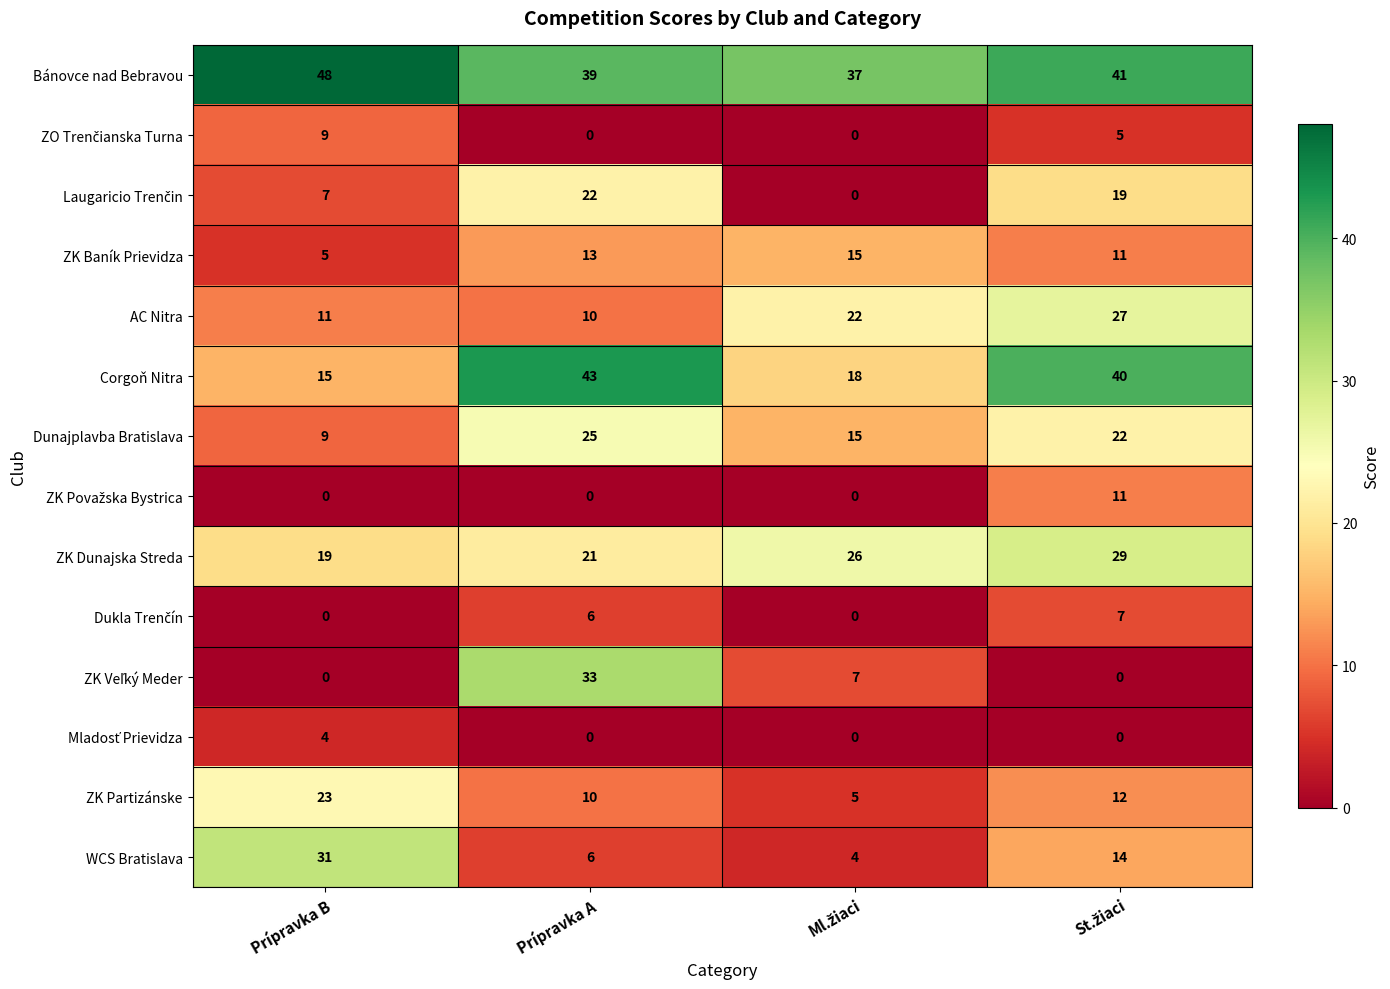

Count the ZK Dunajska Streda values in the range 21 to 29.

3